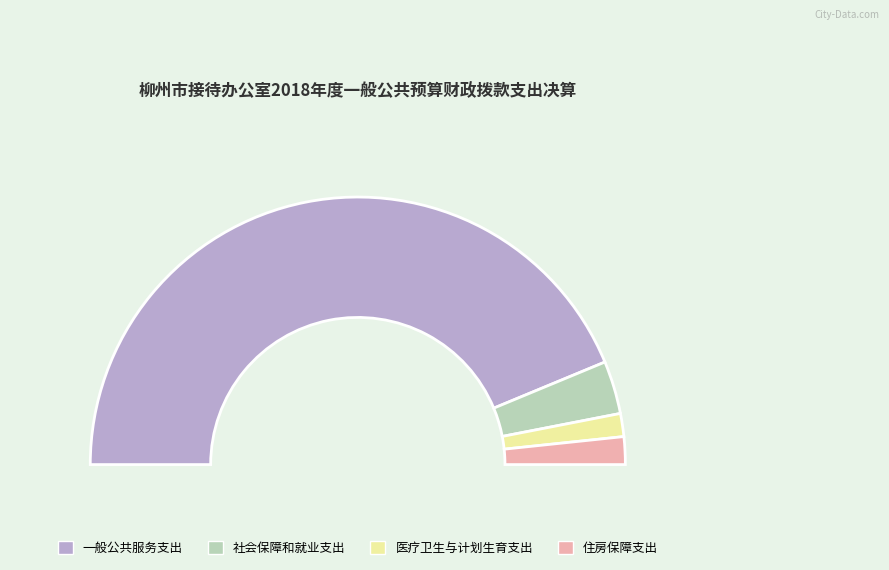

Does 医疗卫生与计划生育支出 represent more than half of the total?

No